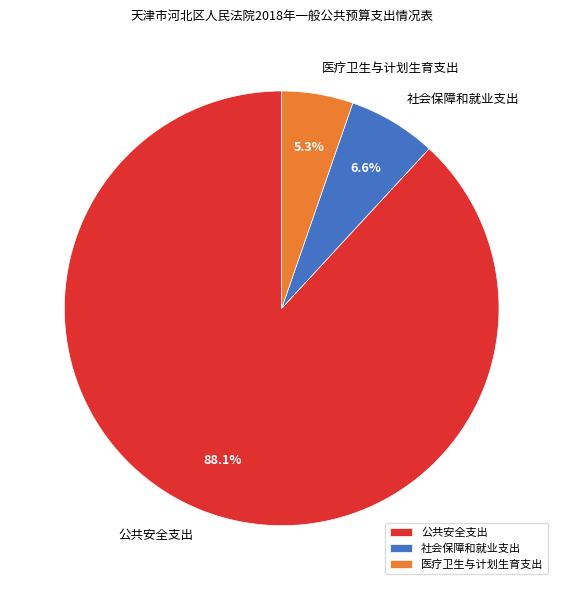

Which has a higher value, 社会保障和就业支出 or 医疗卫生与计划生育支出?

社会保障和就业支出